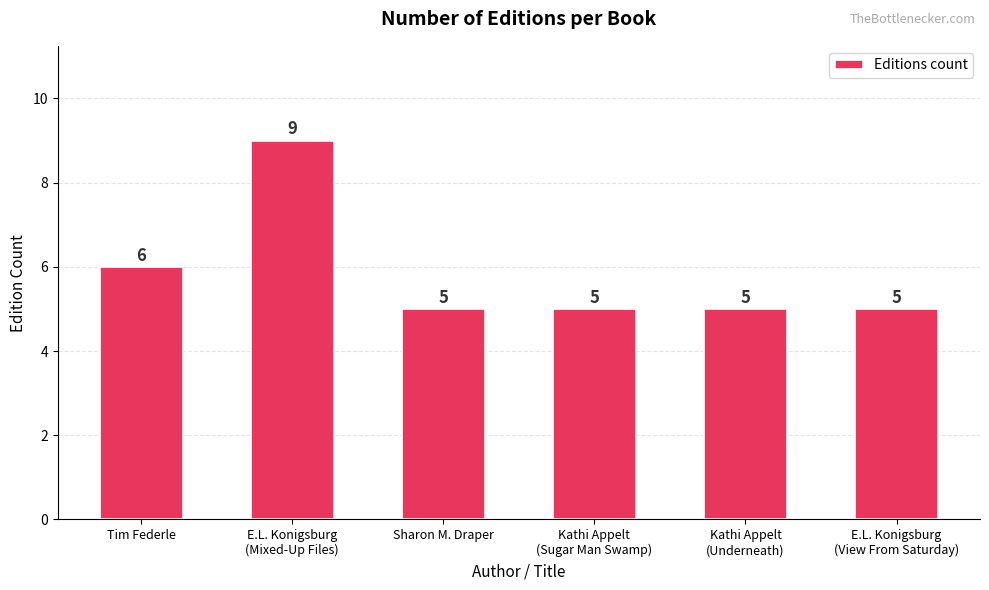

How many values are between 5 and 6?

5